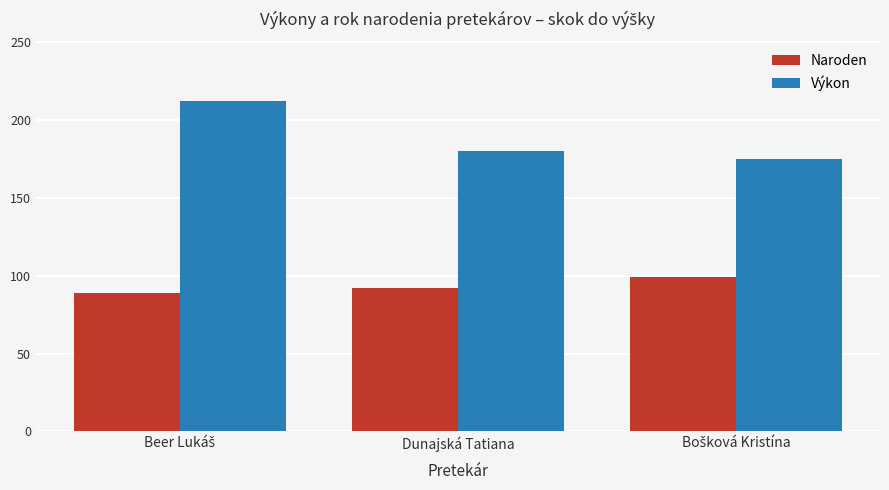

Count the Výkon values in the range 175 to 212.

3